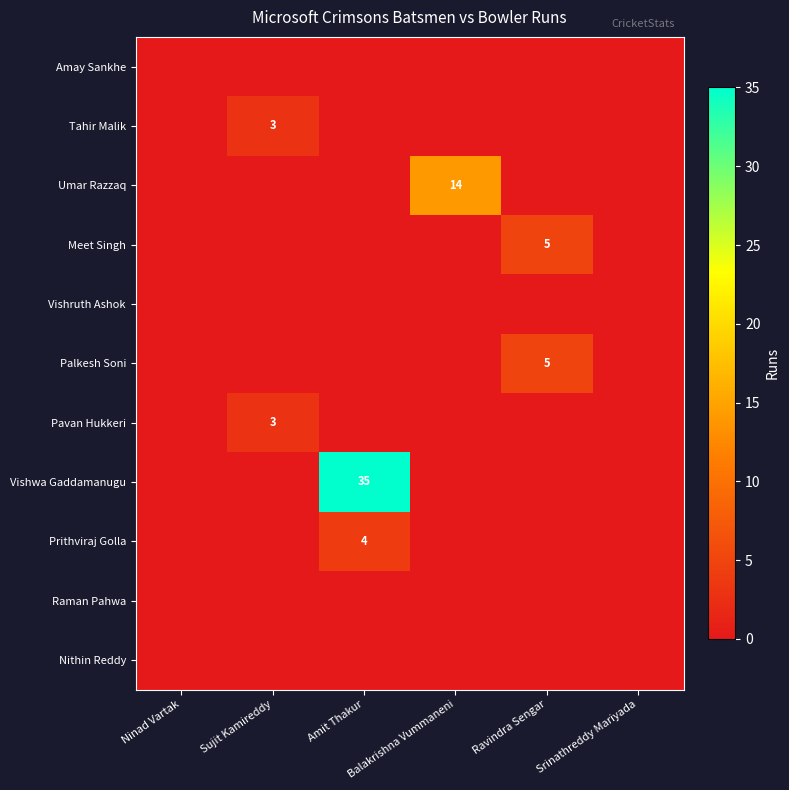

Which series has the largest range (max minus min)?

Vishwa Gaddamanugu